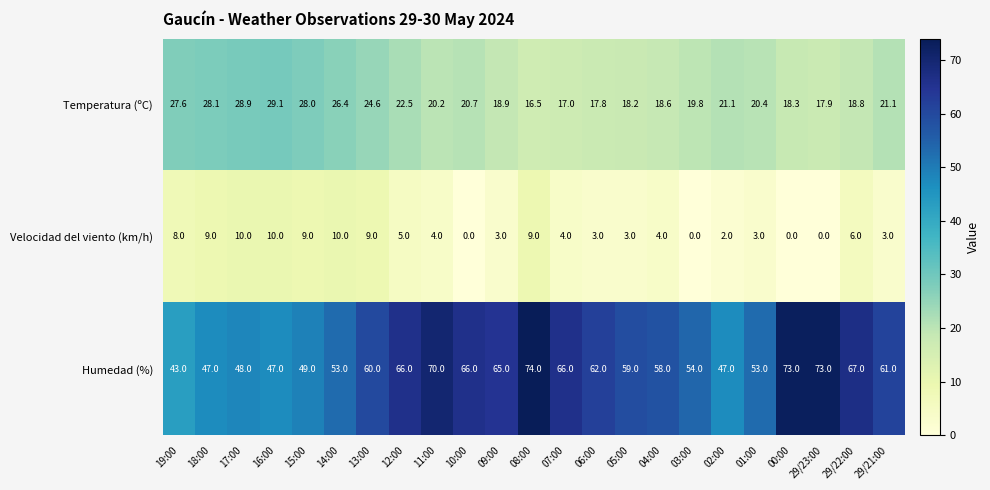

What is the total value across all series at 29/22:00?

91.8